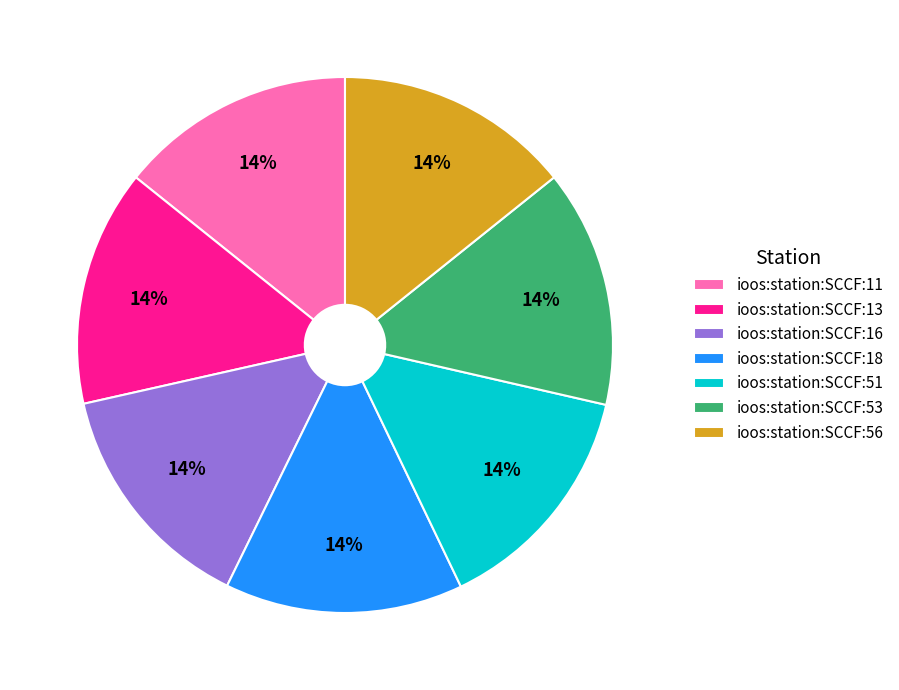

To the nearest percent, what portion does ioos:station:SCCF:13 represent?

14%